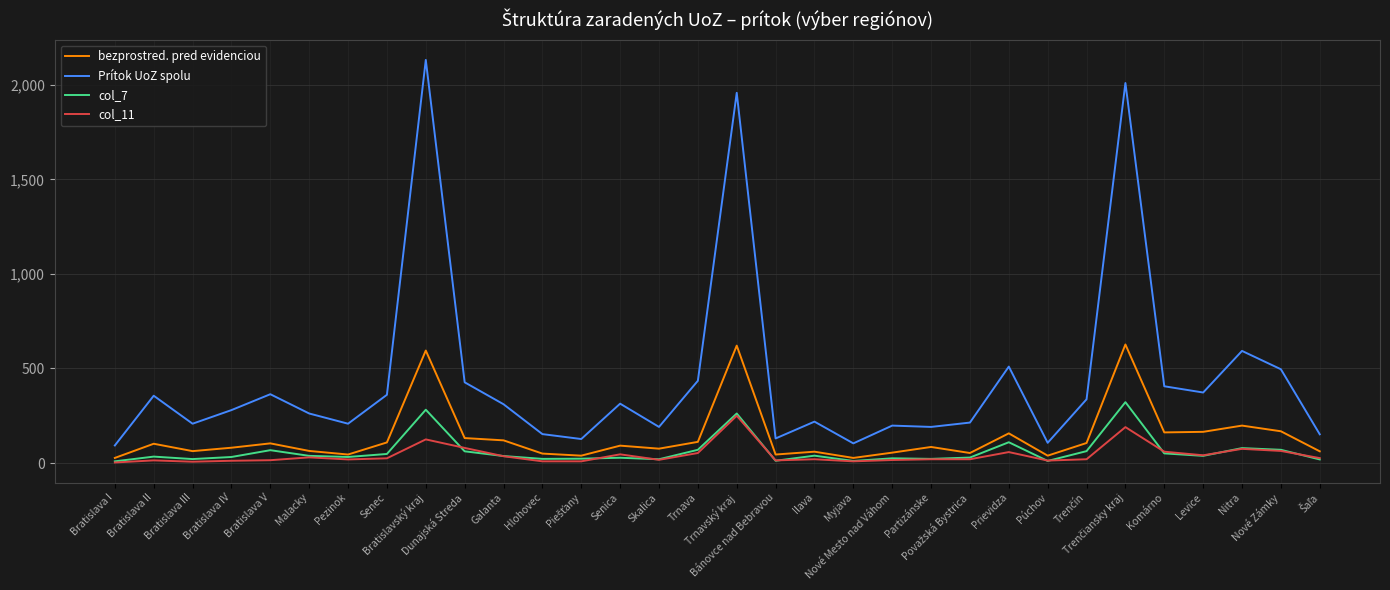

What is the smallest value displayed?

3